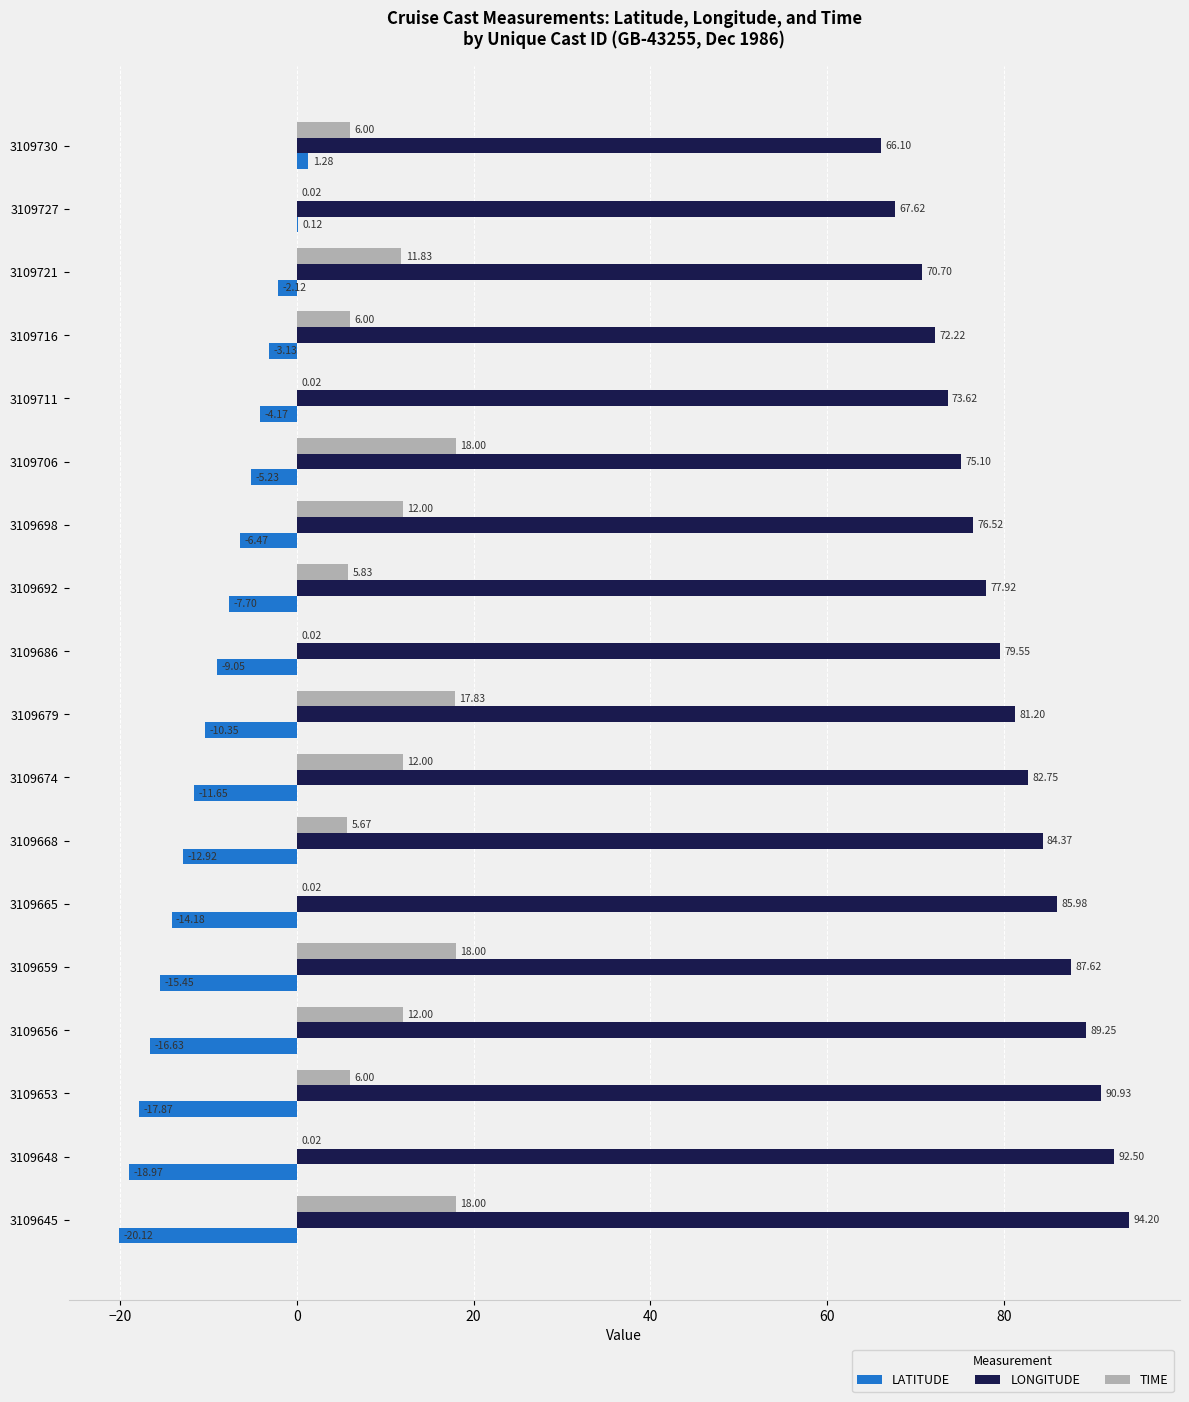

What is the sum of all TIME values?

149.3